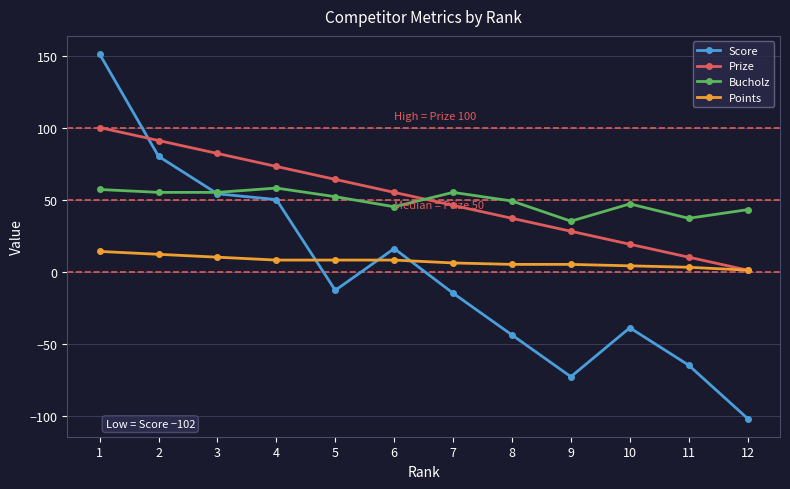

How many values in the Prize series are below 55?

6